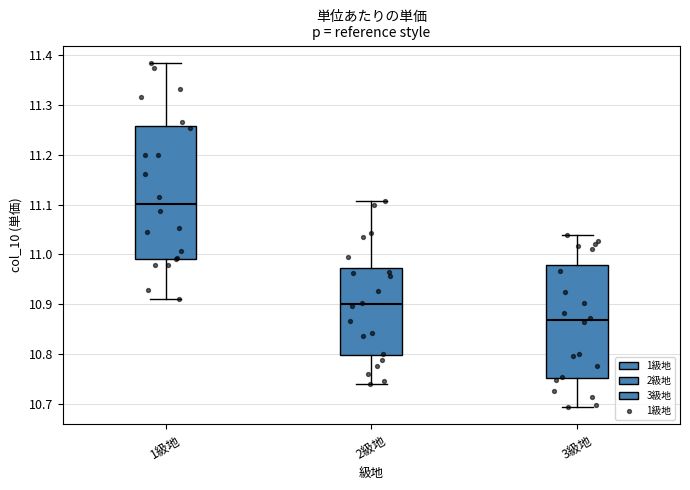

Which box is the tallest, from its lower edge to its upper edge?

1級地